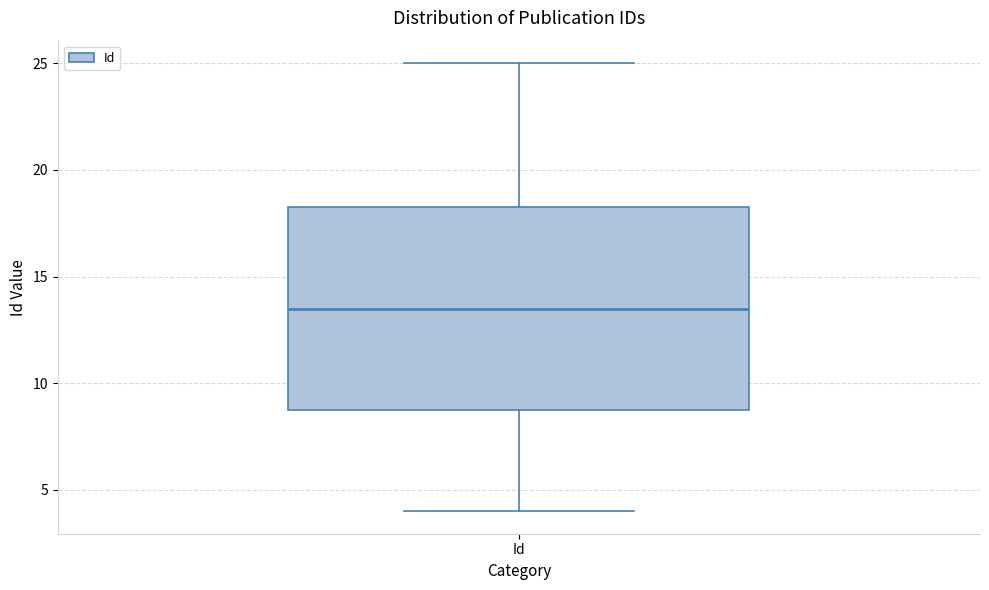

Where is the lower edge of the box for Id on the y-axis? The values are not printed on the chart, so give them approximately, as read against the axis.

9.0